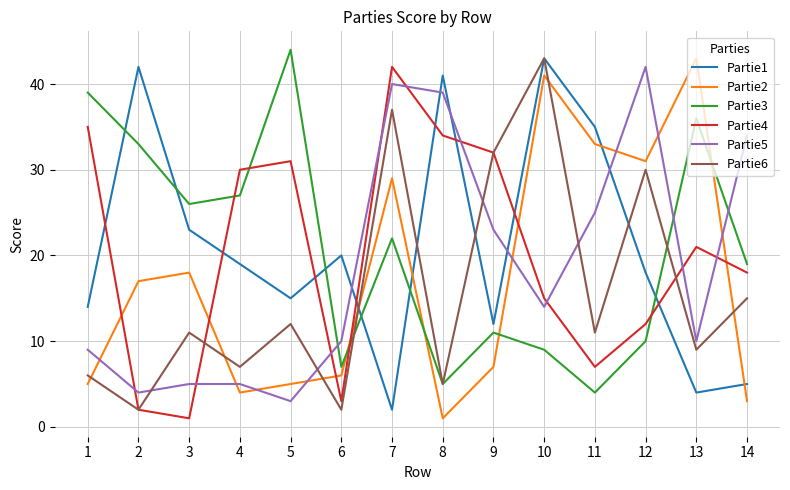

At how many categories does at least one series exceed 25?

13